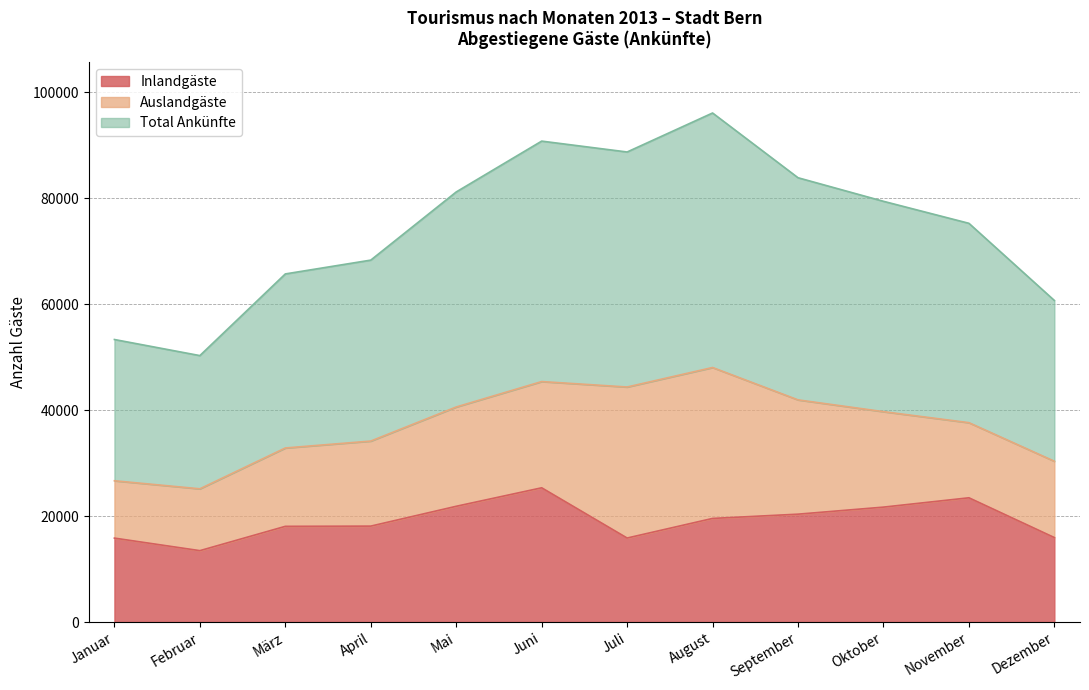

True or false: Inlandgäste has a value of 15934 at Dezember.

True